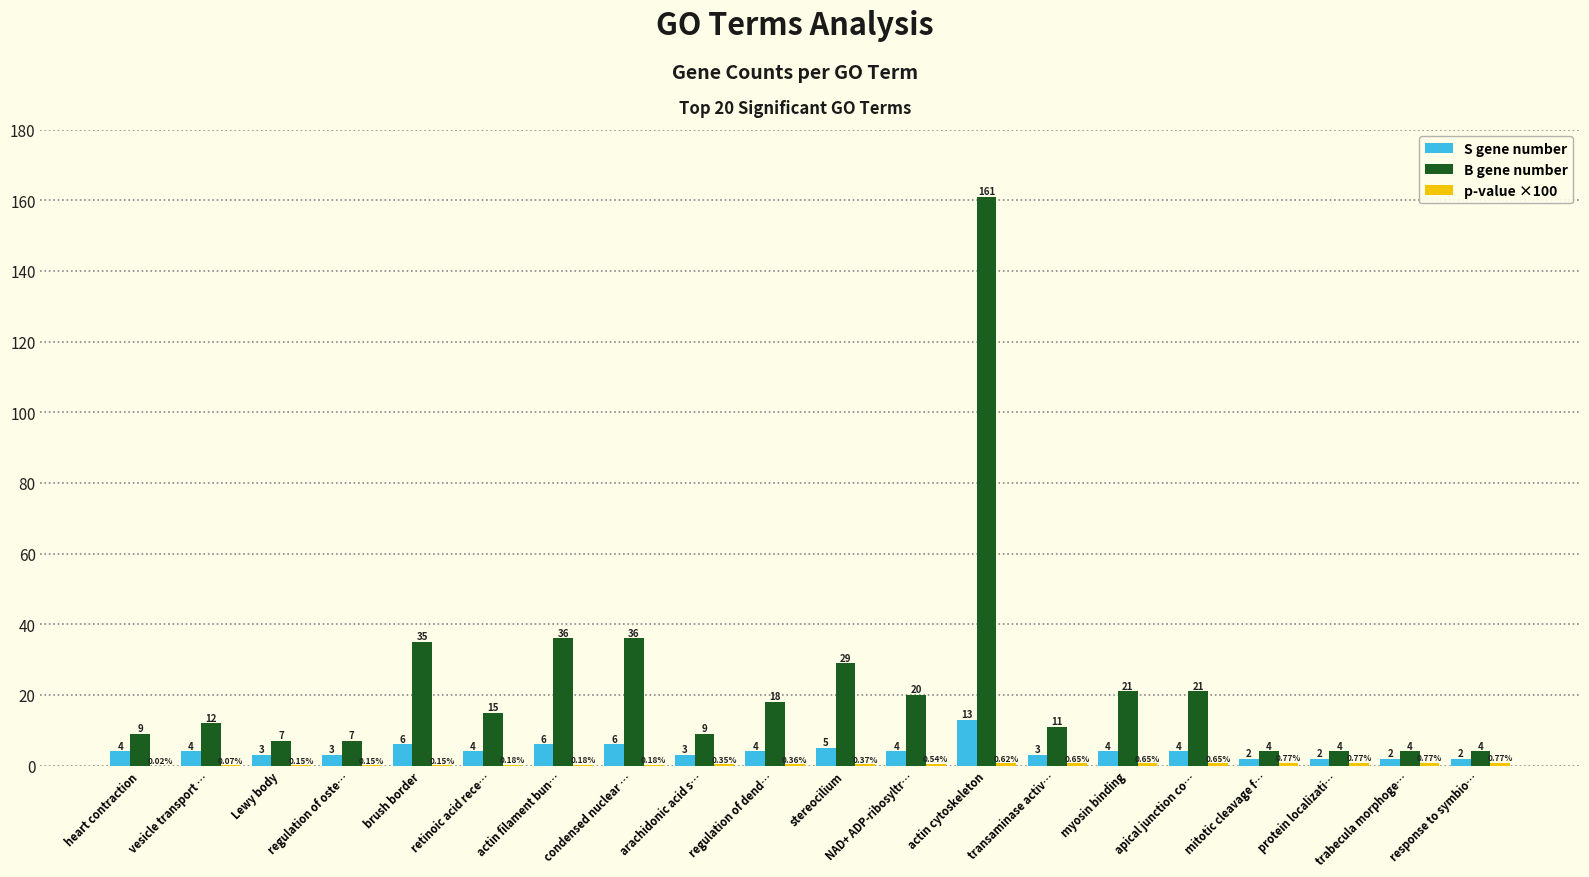

Does the chart contain stacked bars?

No